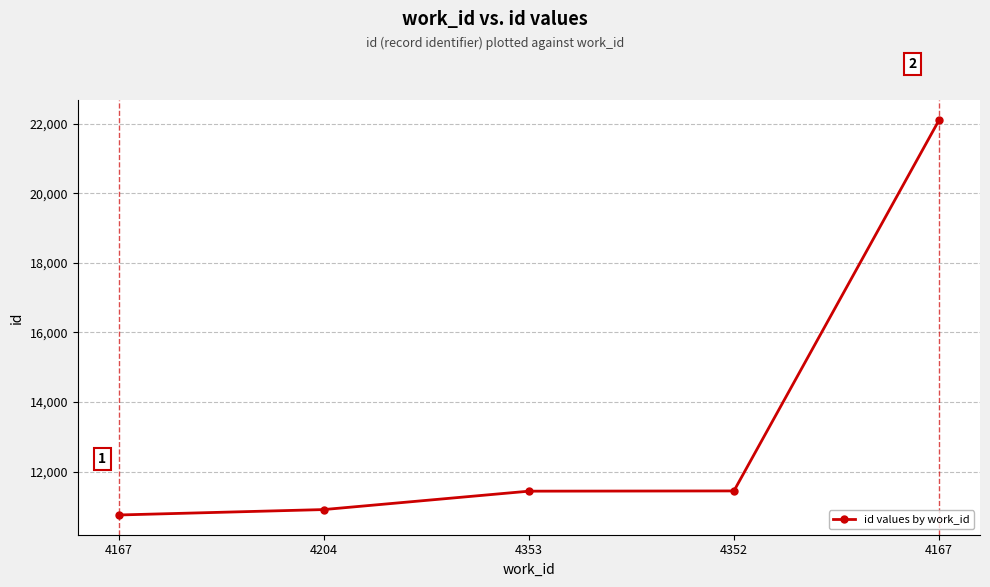

How many values are below 11436?

2